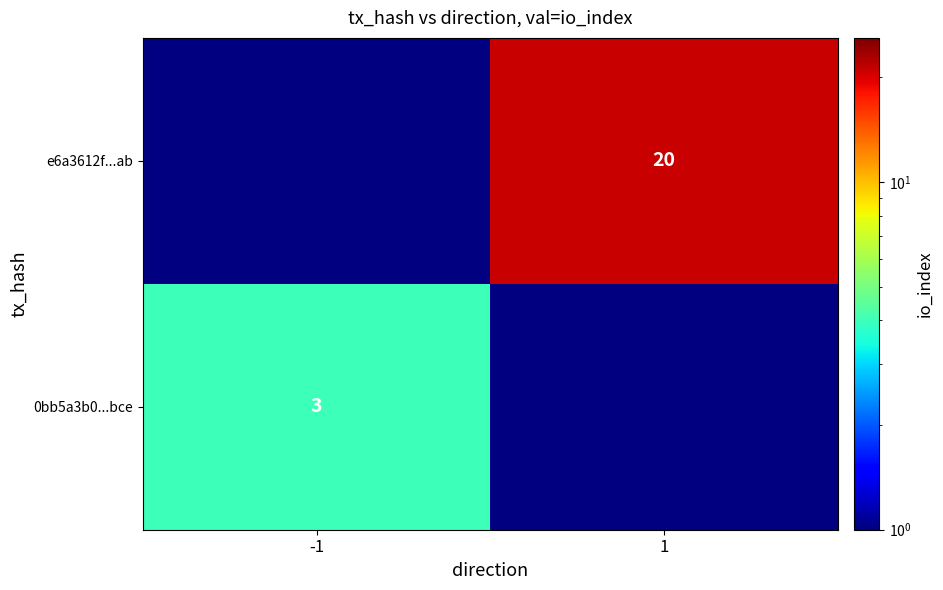

The 0bb5a3b0...bce series shows 4 at -1. True or false?

False